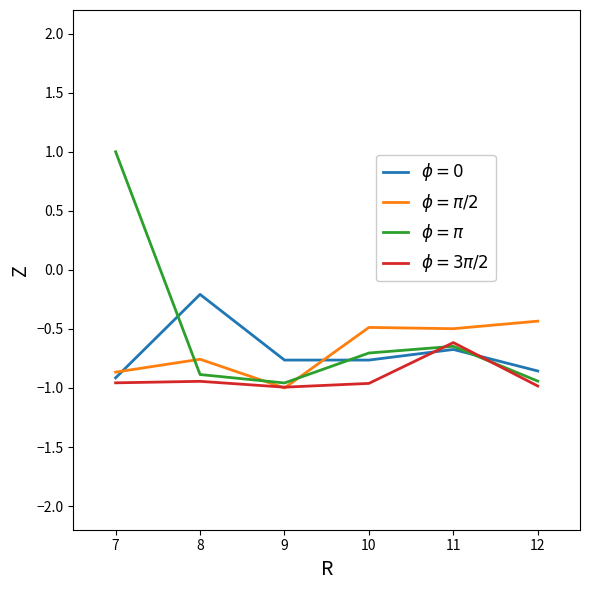

What is the highest value of the $\phi = \pi/2$ series?

-0.4